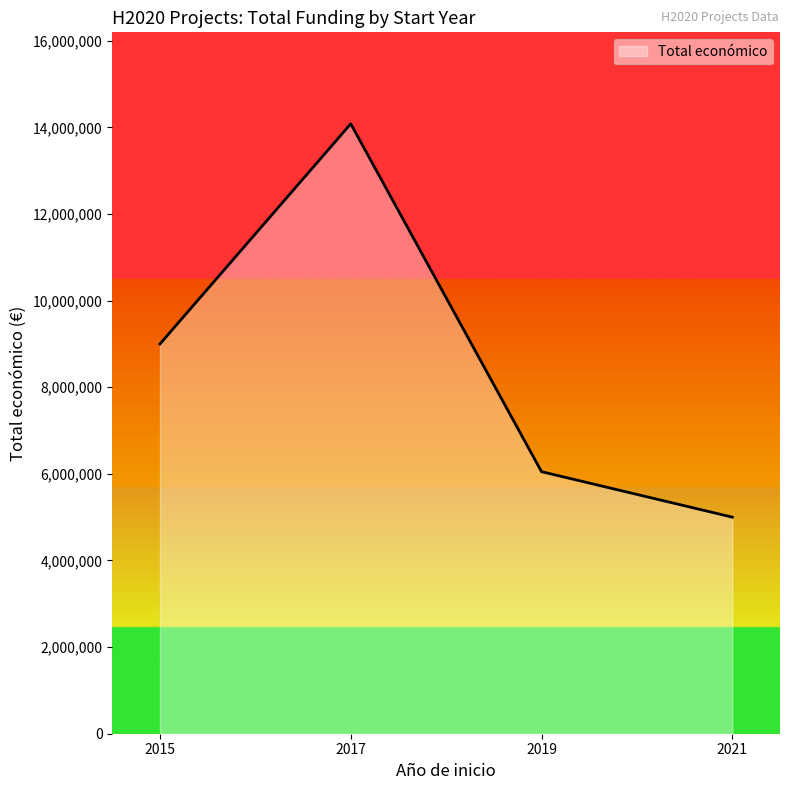

The value at 2021 is 4999992. True or false?

True